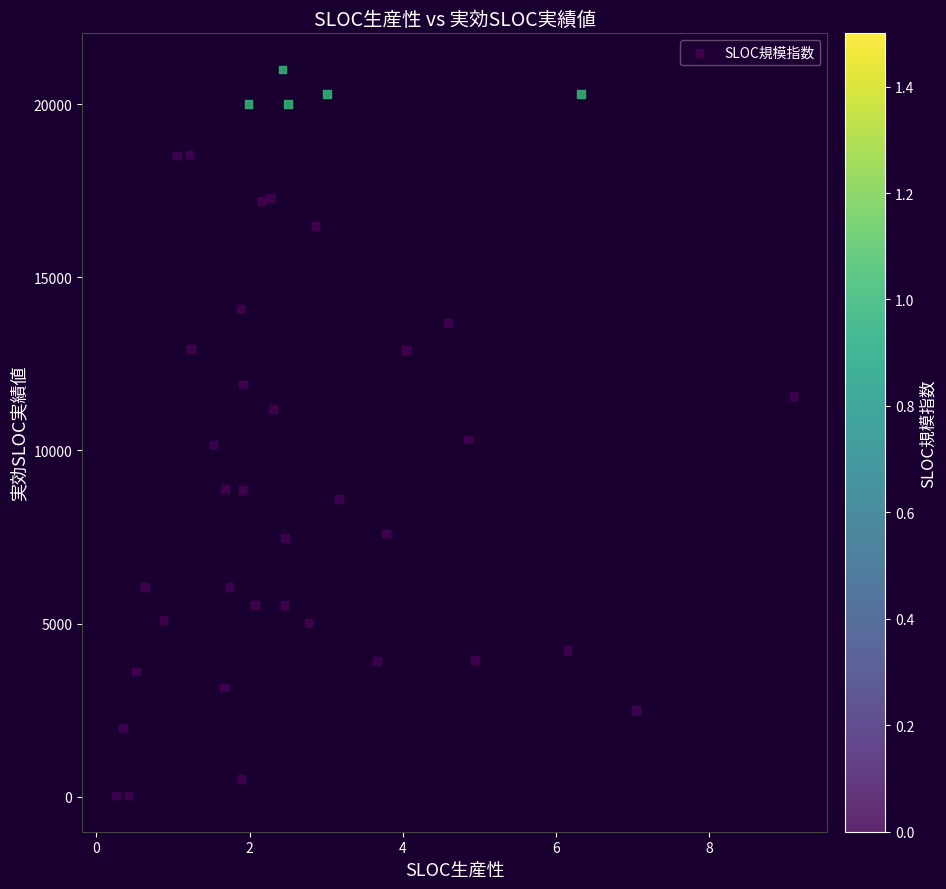

What is the range of Y values (max minus min)?

20963